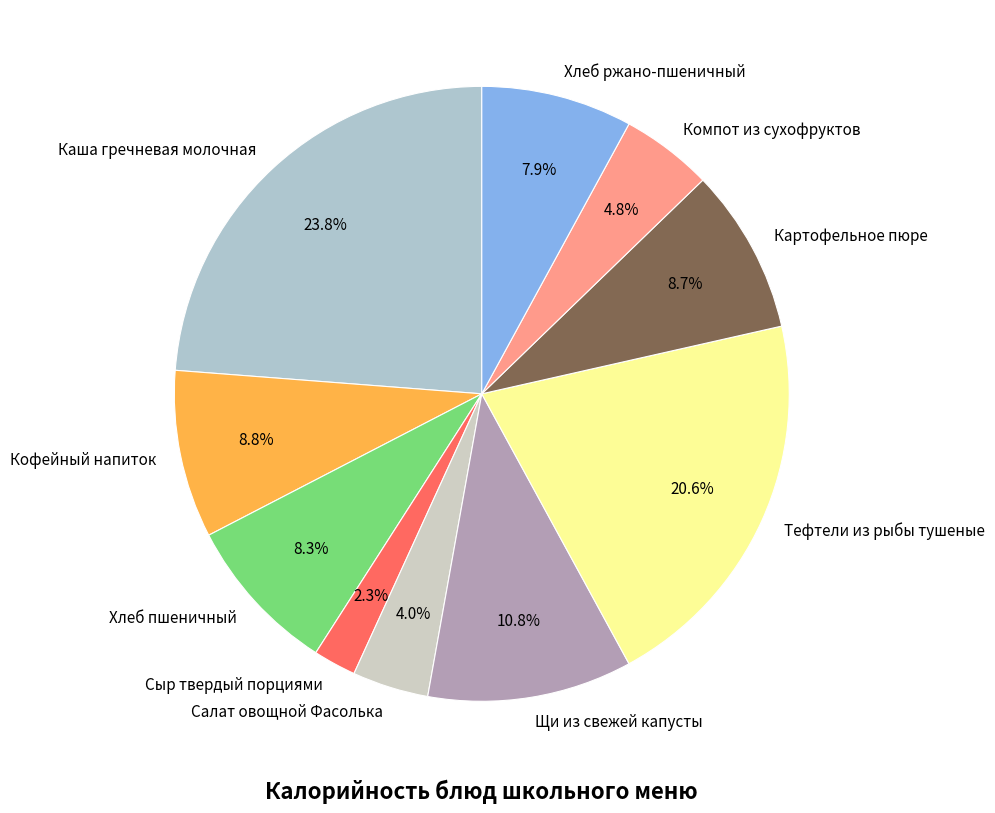

To the nearest percent, what is the difference between the largest and smallest slice percentages?

22%